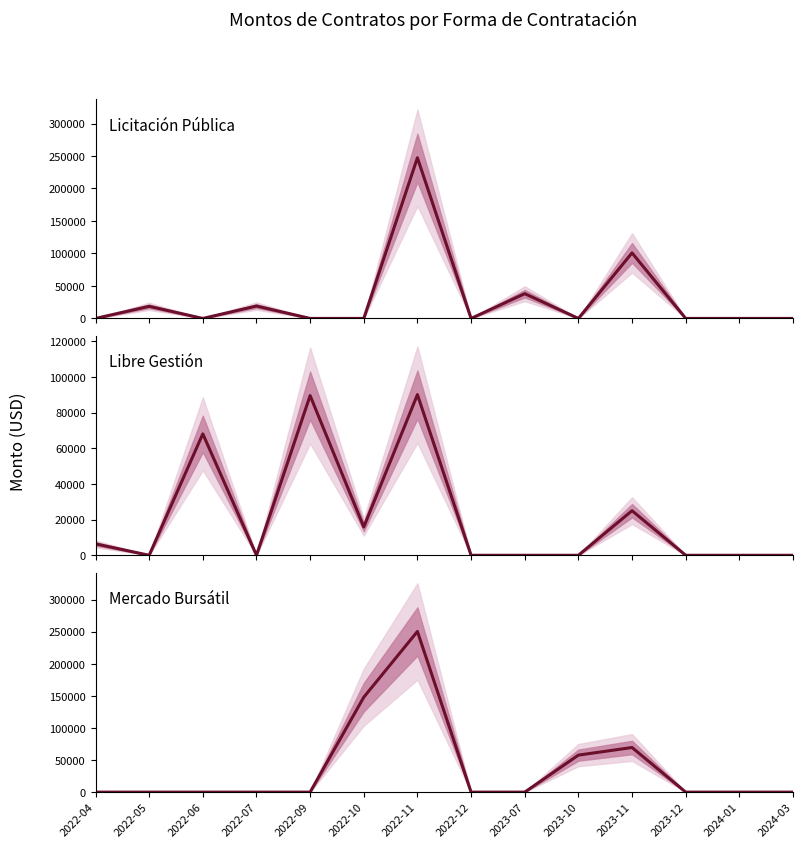

Which has a higher value, 2023-07 or 2022-09?

2023-07